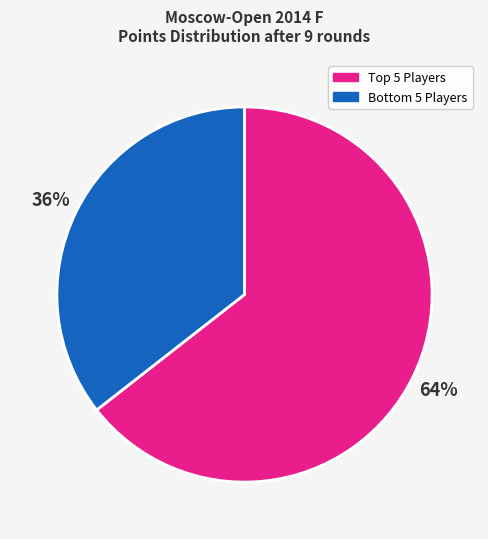

Which category has the biggest portion of the pie?

Top 5 Players